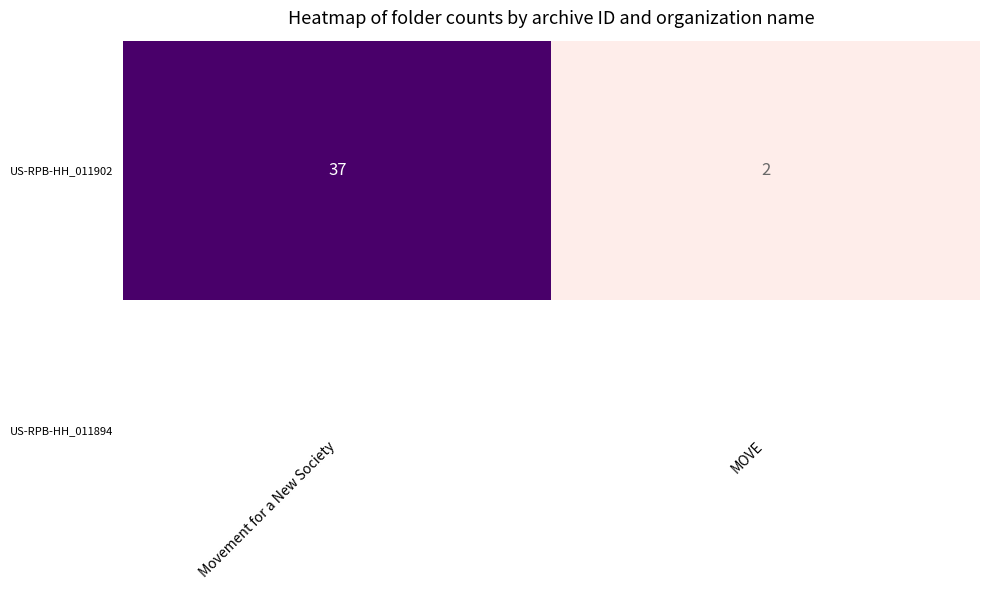

Rank the categories by value from lowest to highest.

MOVE, Movement for a New Society